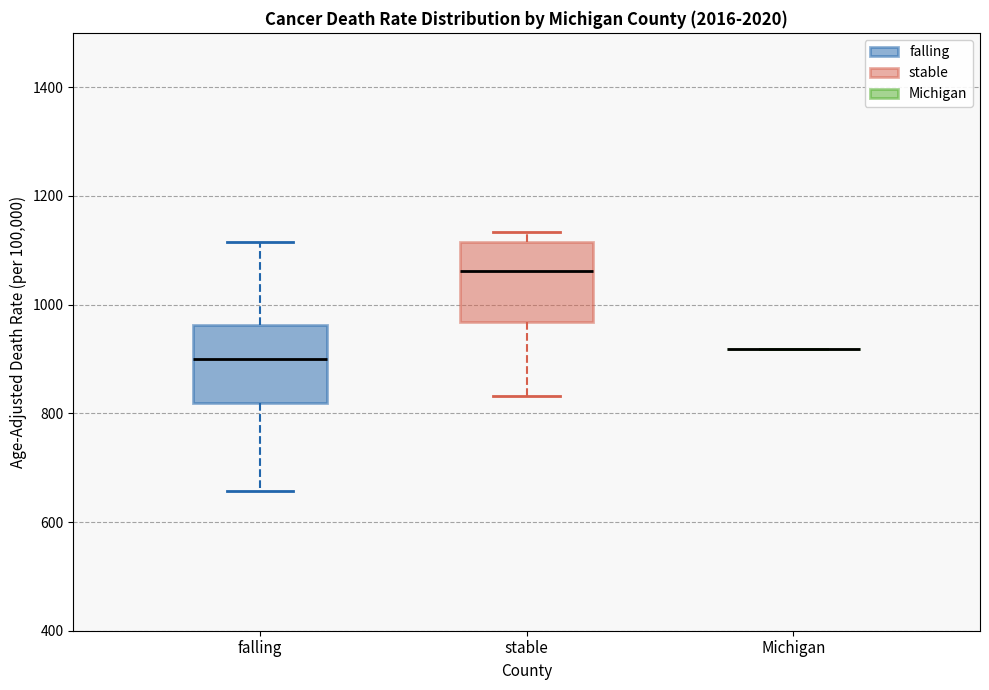

Reading left to right, transcribe this box plot: for each box, give where its median line is, the range the box spans, and where its two whiskers end, as read against the y-axis. The values are not printed on the chart, so give them approximately, as read against the axis.

falling: median 900, box 820 to 960, whiskers 660 to 1120
stable: median 1060, box 960 to 1120, whiskers 840 to 1140
Michigan: box collapsed to a line at 920, whiskers 920 to 920